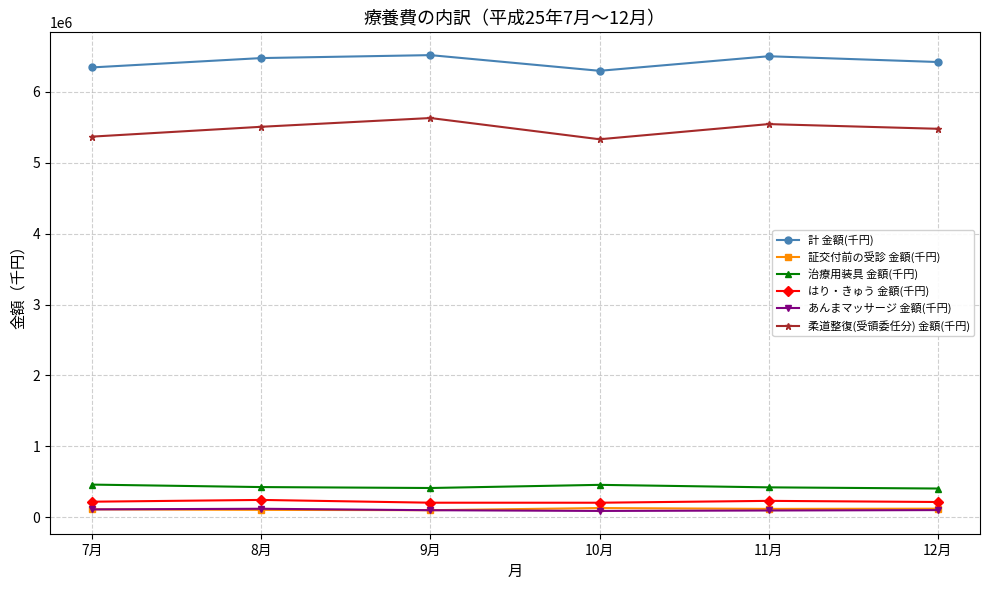

What is the total value across all series at 10月?

12505269.2